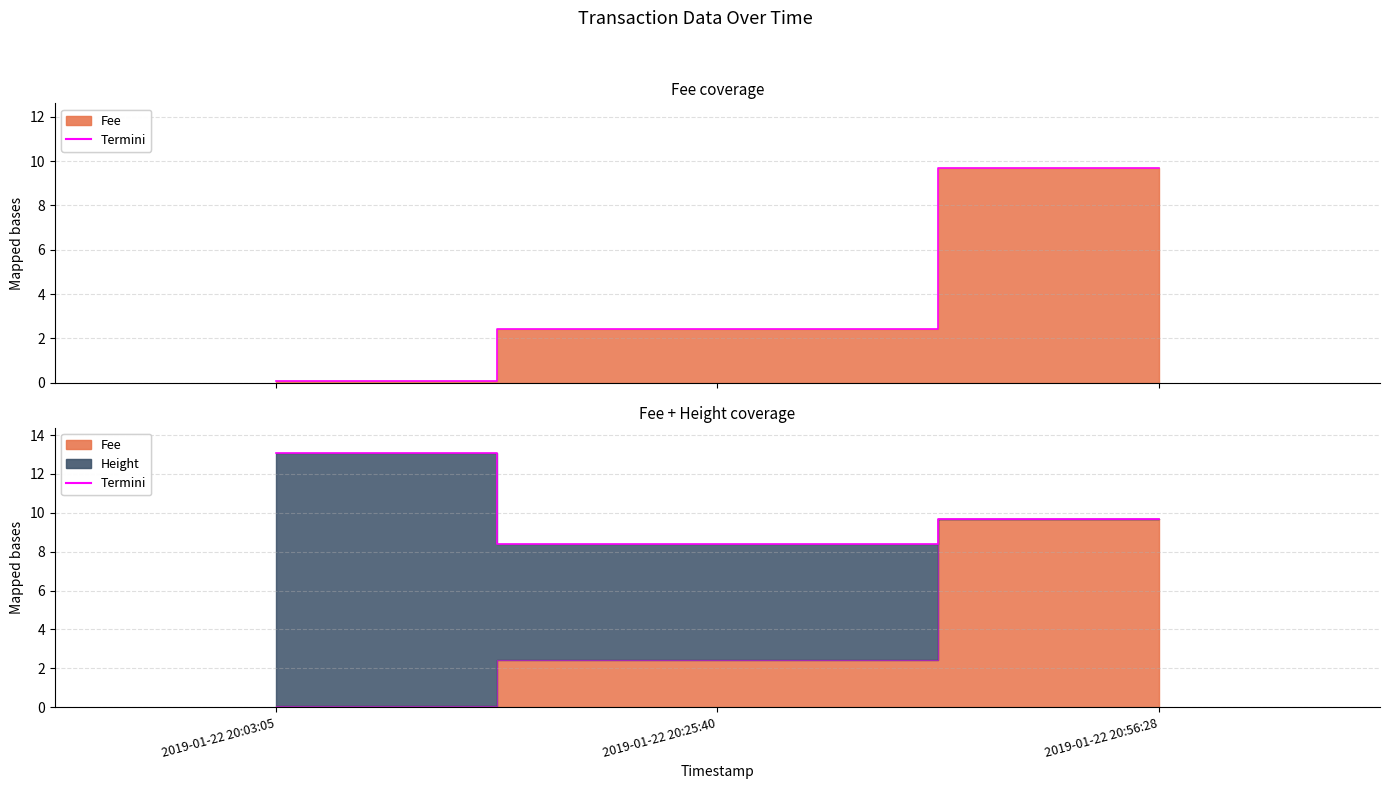

Which category has the highest value across all series?

2019-01-22 20:56:28